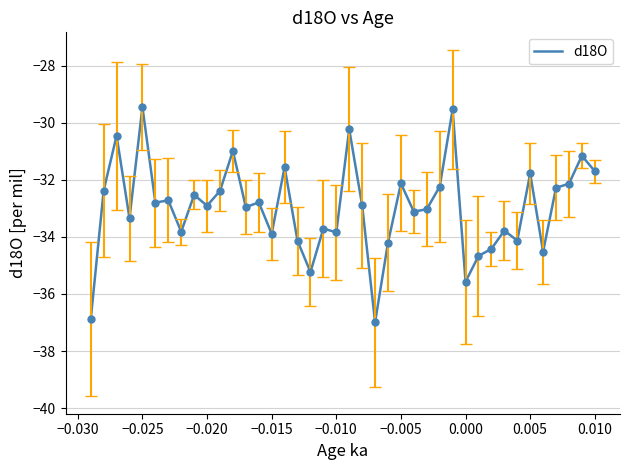

What is the greatest value displayed?

-29.4